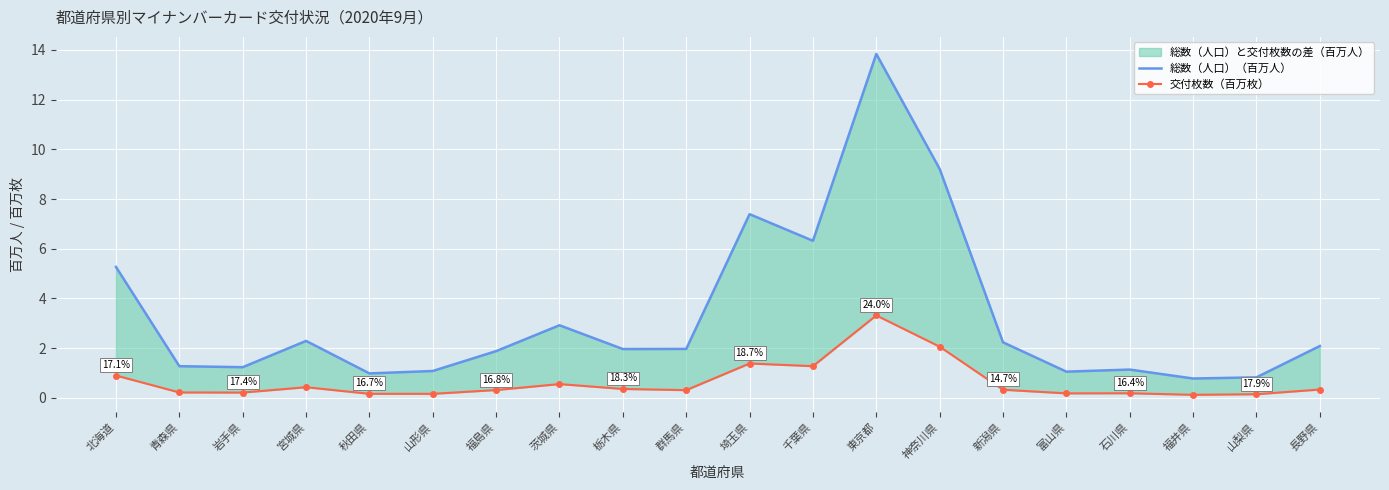

What is the total value across all series at 群馬県?

2.3